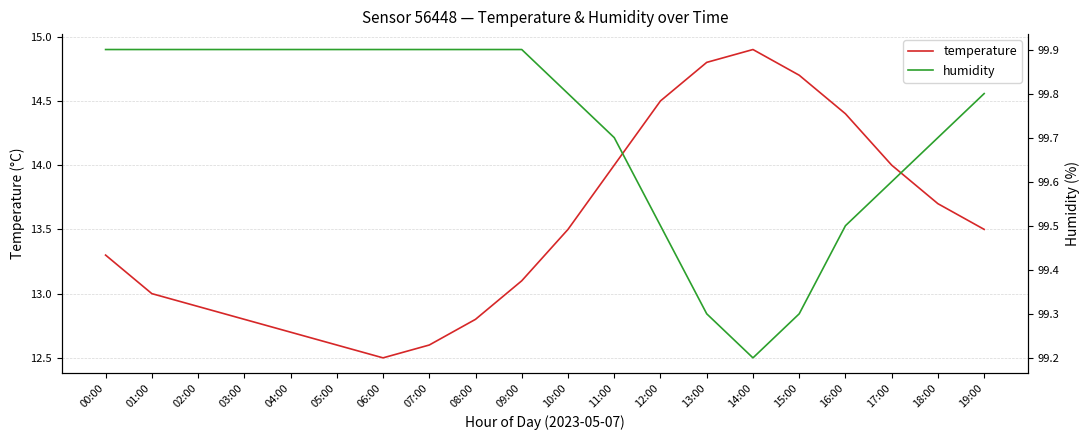

Is it true that temperature equals 12.6 at 05:00?

True